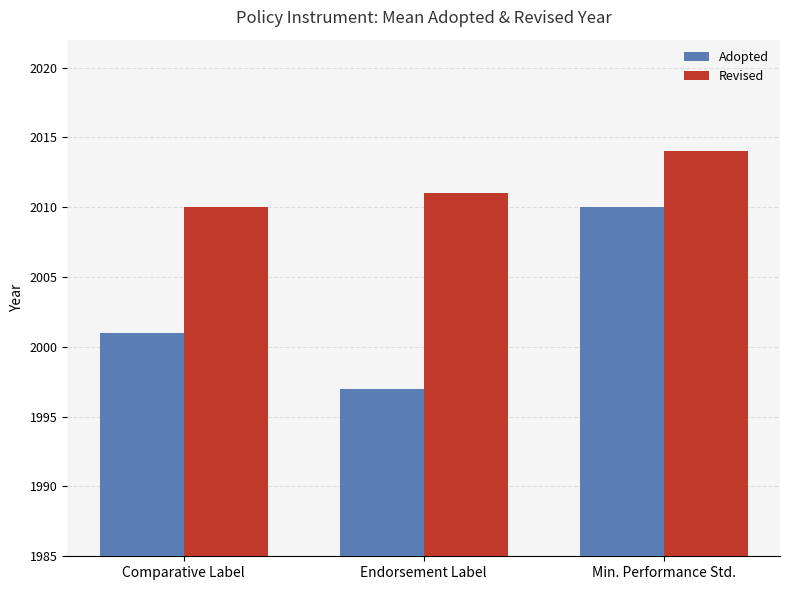

List the labels in order of Adopted value, smallest first.

Endorsement Label, Comparative Label, Min. Performance Std.